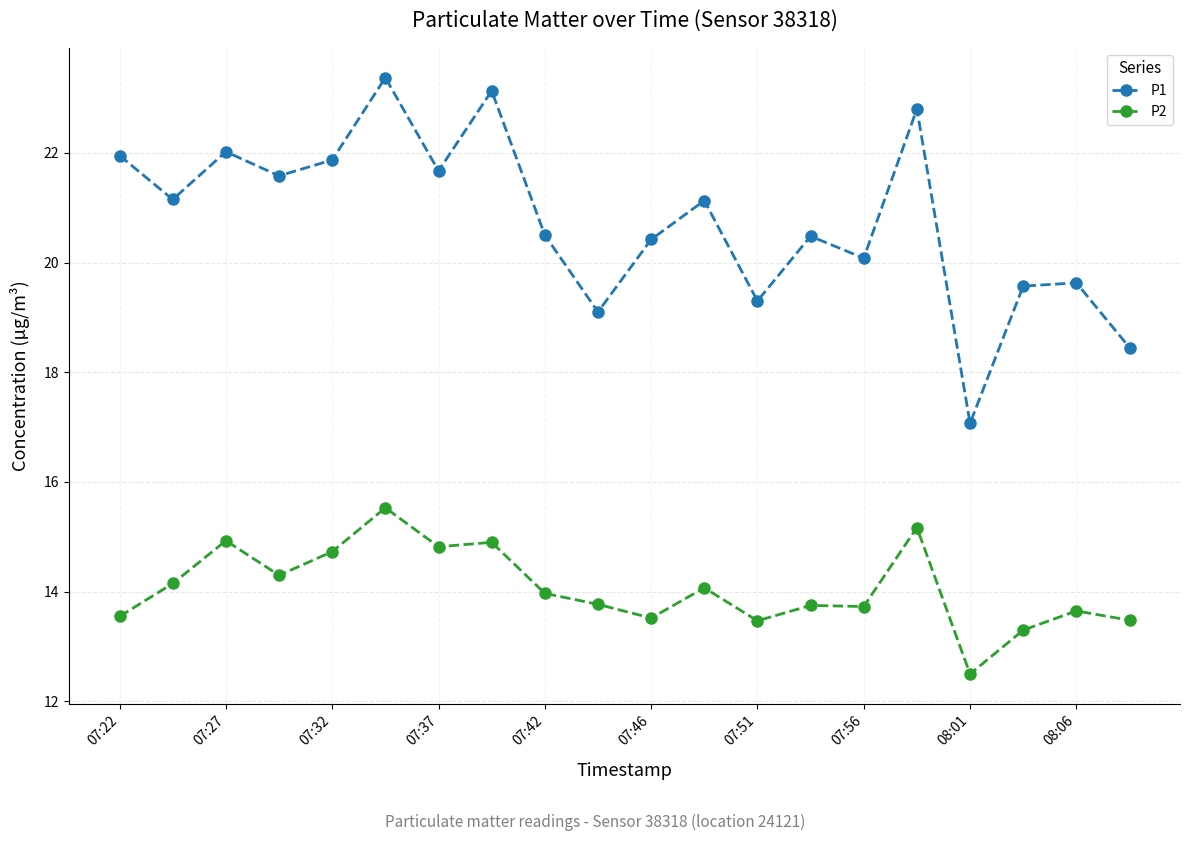

How many data points in P2 are above 13?

19